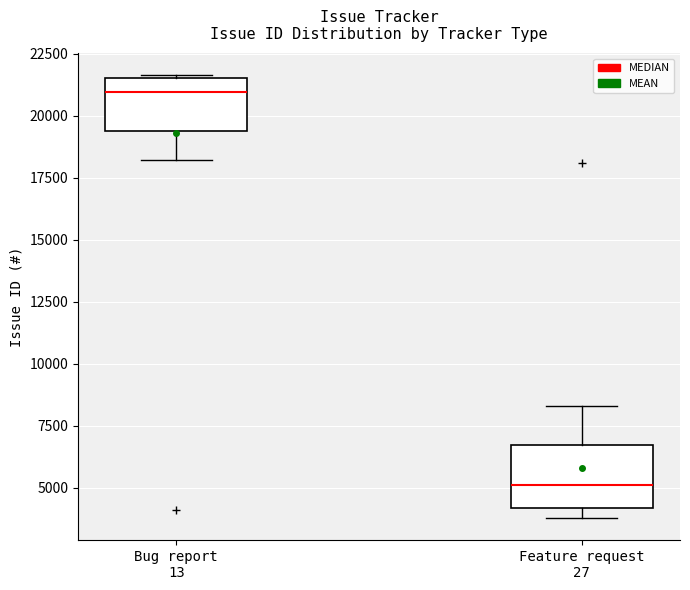

Reading left to right, transcribe this box plot: for each box, give where its median line is, the range the box spans, and where its two whiskers end, as read against the y-axis. The values are not printed on the chart, so give them approximately, as read against the axis.

Bug report 13: median 21000, box 19500 to 21500, whiskers 18000 to 21500
Feature request 27: median 5000, box 4000 to 6500, whiskers 4000 (just below the box's lower edge) to 8500